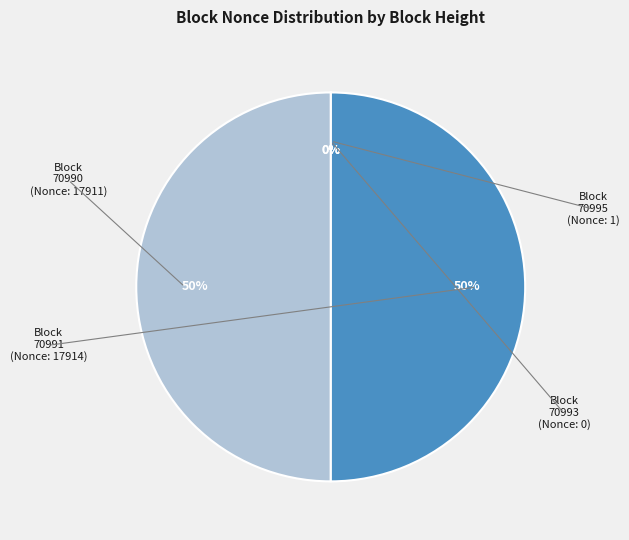

To the nearest percent, what is the difference between the largest and smallest slice percentages?

50%